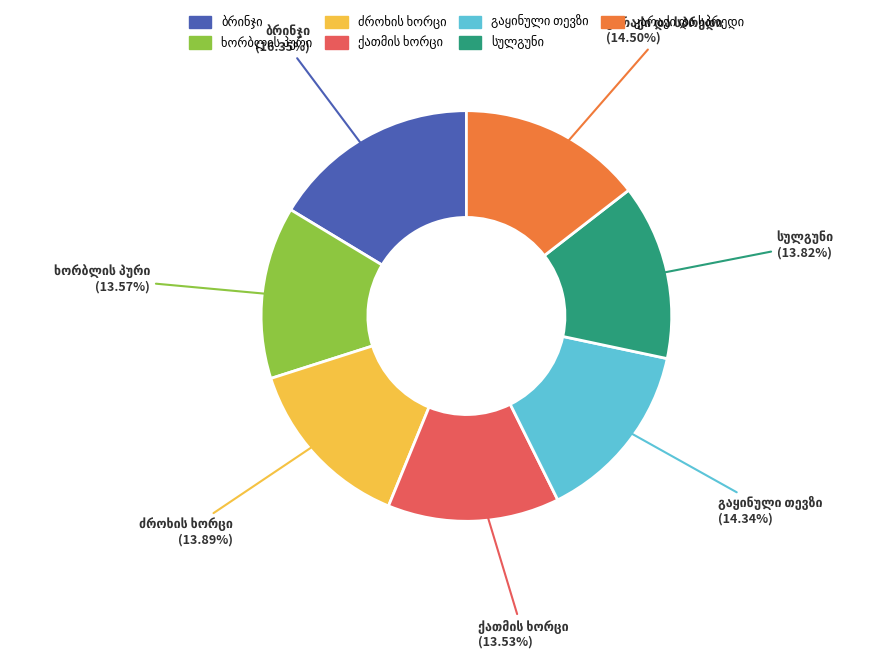

Does any single category account for the majority?

No